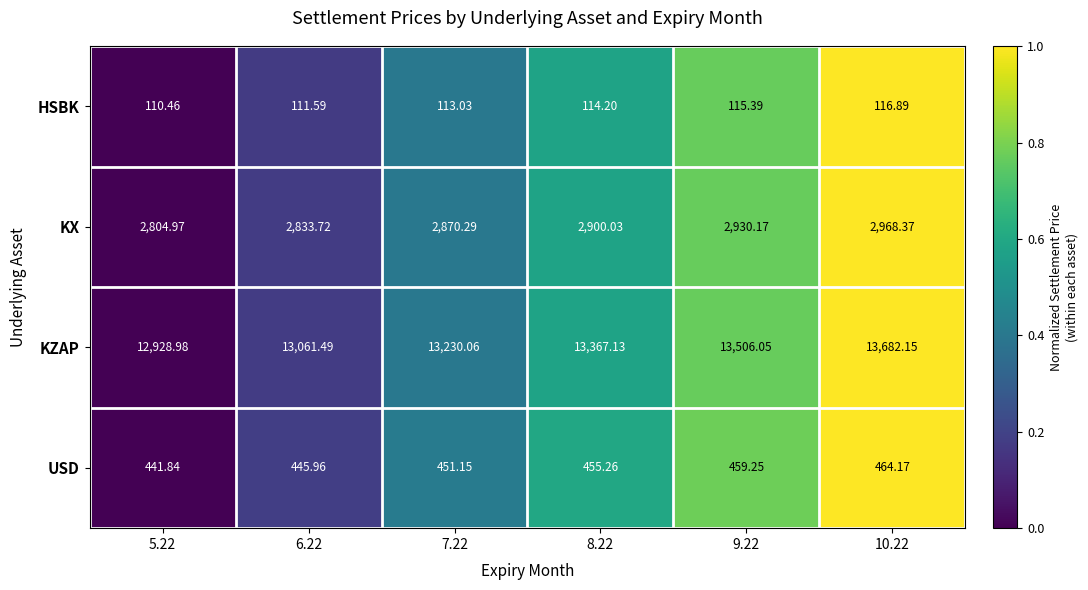

Which series has the widest spread of values?

KZAP